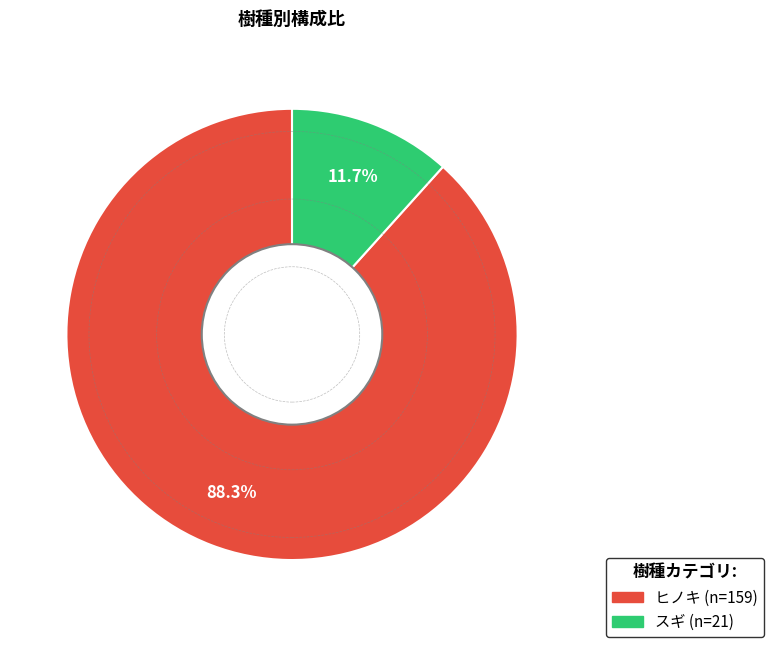

Which has a higher value, スギ or ヒノキ?

ヒノキ